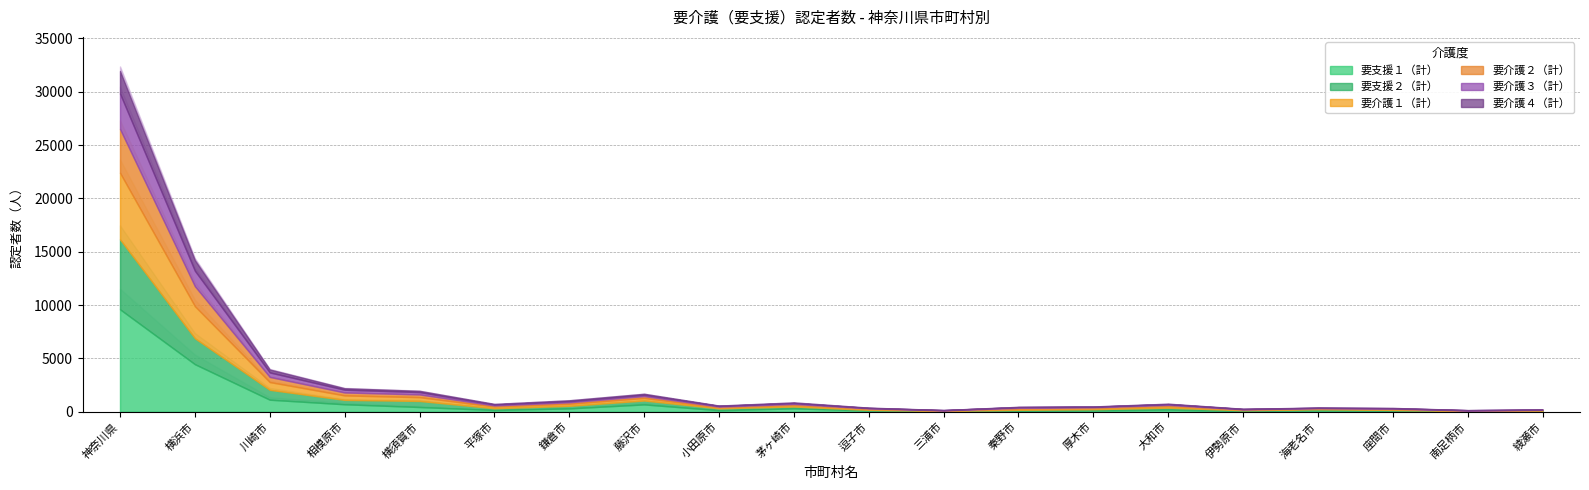

What is the label of the 6th point from the left?

平塚市